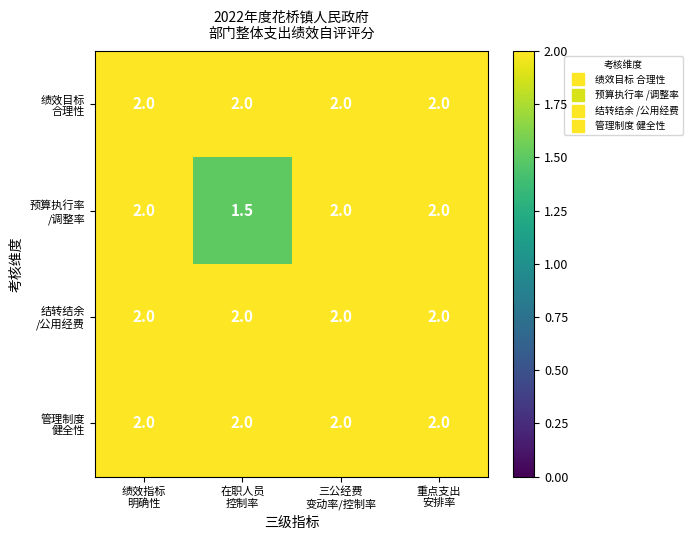

What is the smallest value displayed?

1.5